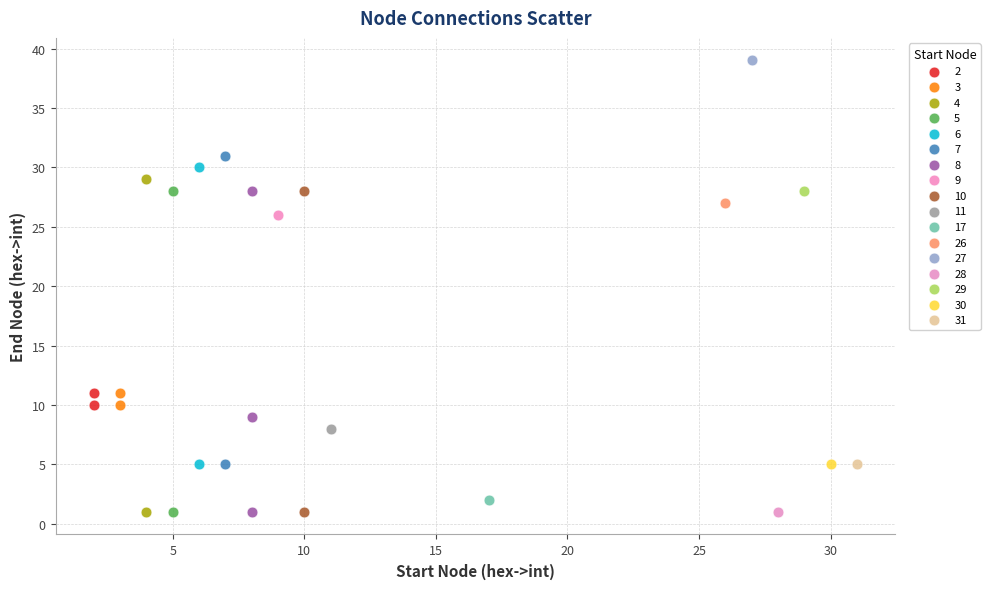

Which series contains the highest Y value?

27